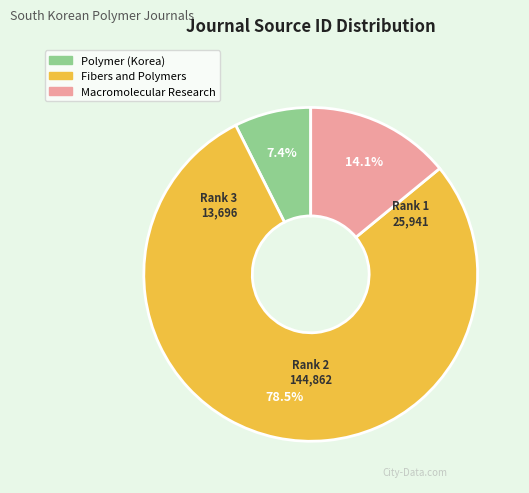

What is the ratio of the value at Polymer (Korea) to the value at Fibers and Polymers?

0.1